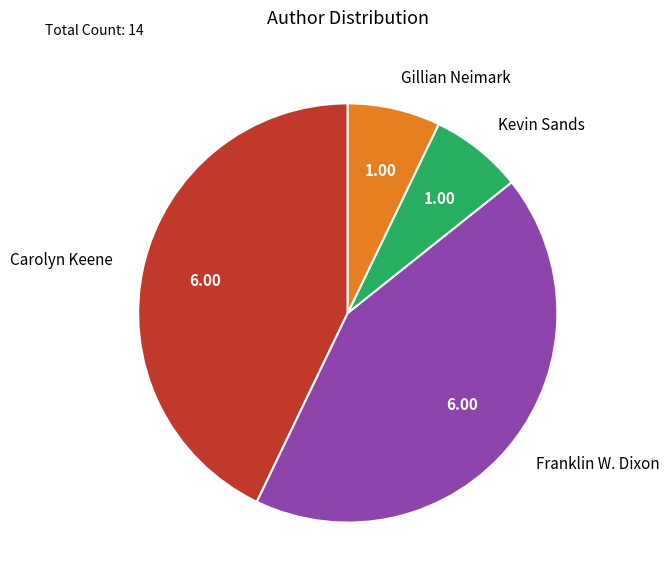

Does any single category account for the majority?

No